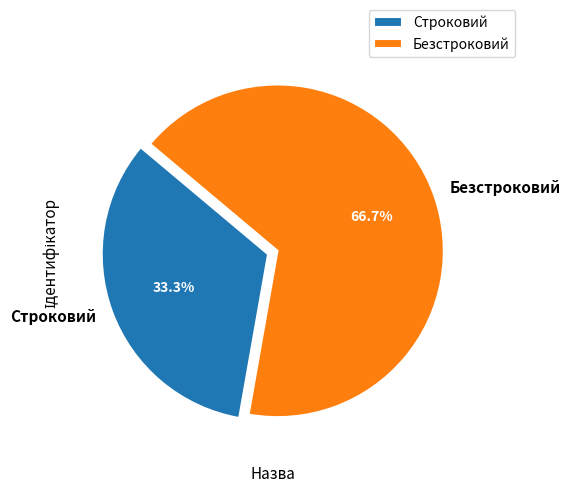

Count the number of slices in the pie.

2